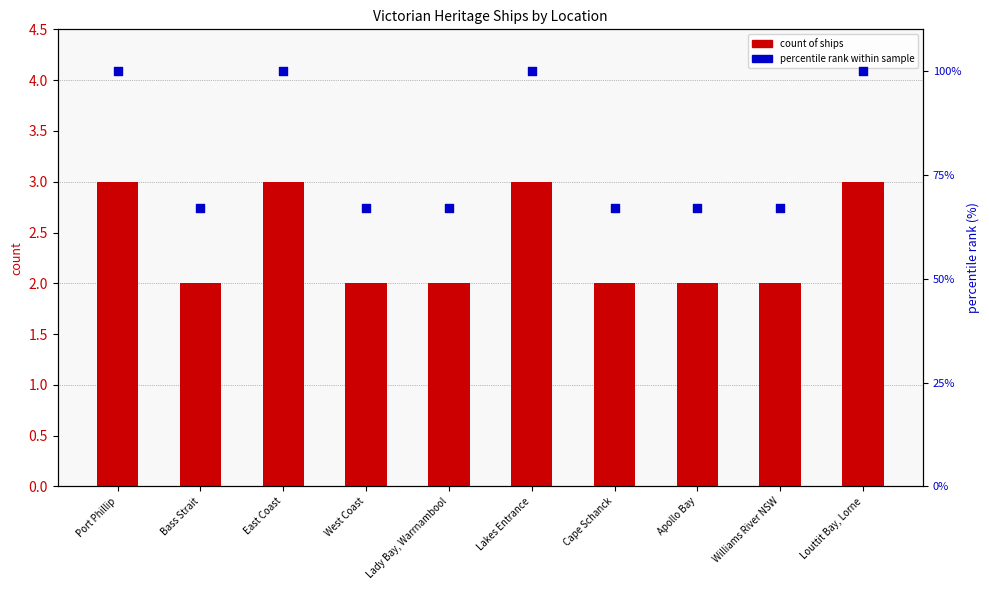

Which series has the largest total across all categories?

percentile rank within sample